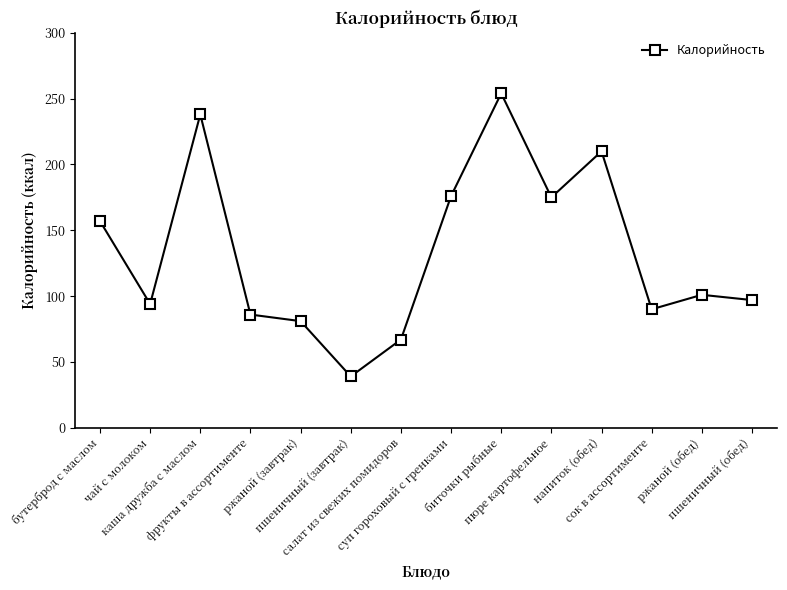

What is the sum of the values at ржаной (обед) and биточки рыбные?

355